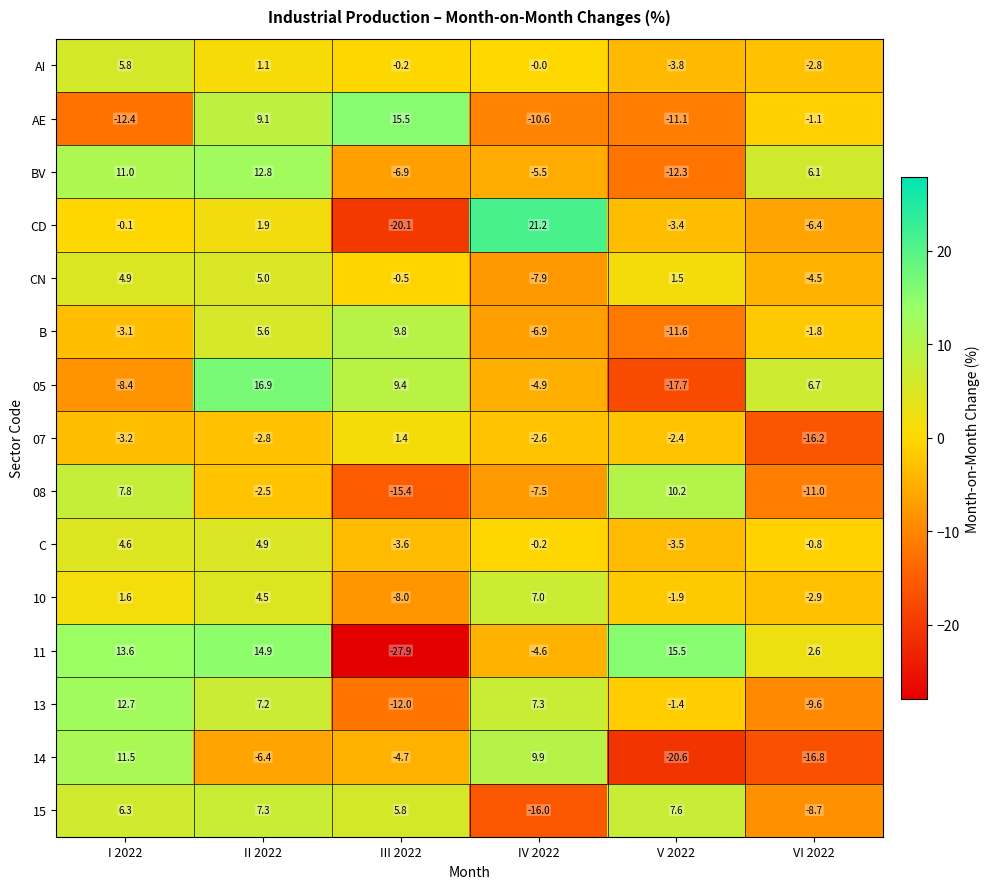

At which category is the sum across all series the highest?

II 2022